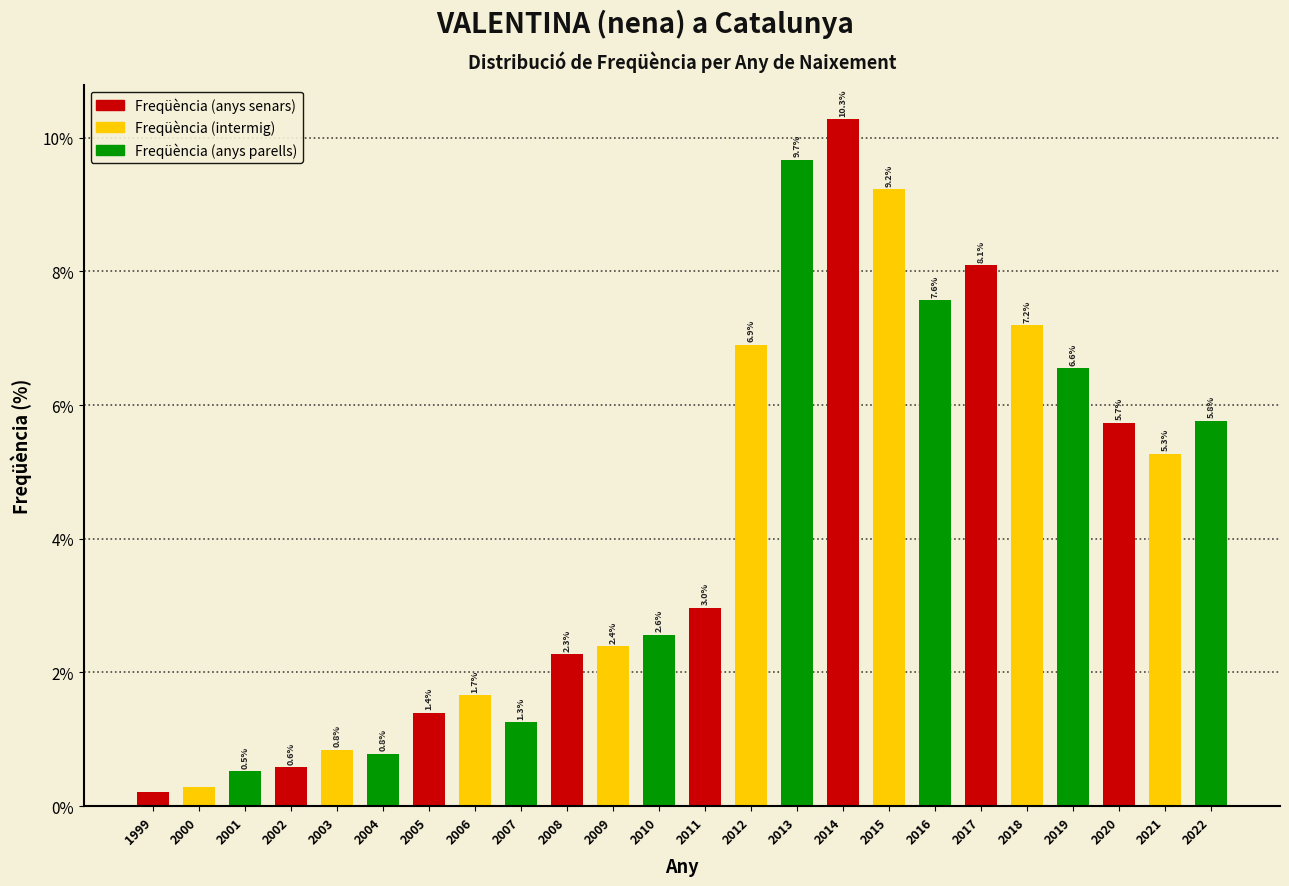

Which label corresponds to the largest value in the chart?

2014